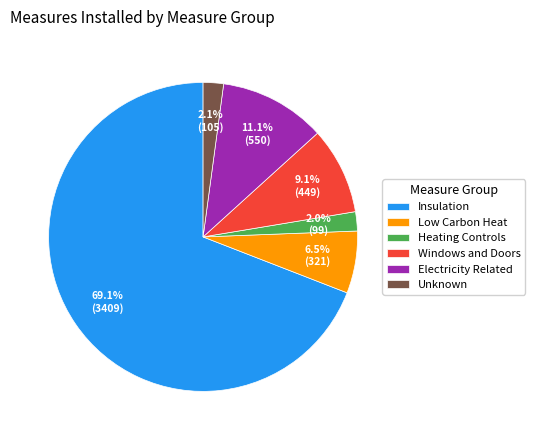

To the nearest percent, what is the difference between the largest and smallest slice percentages?

67%